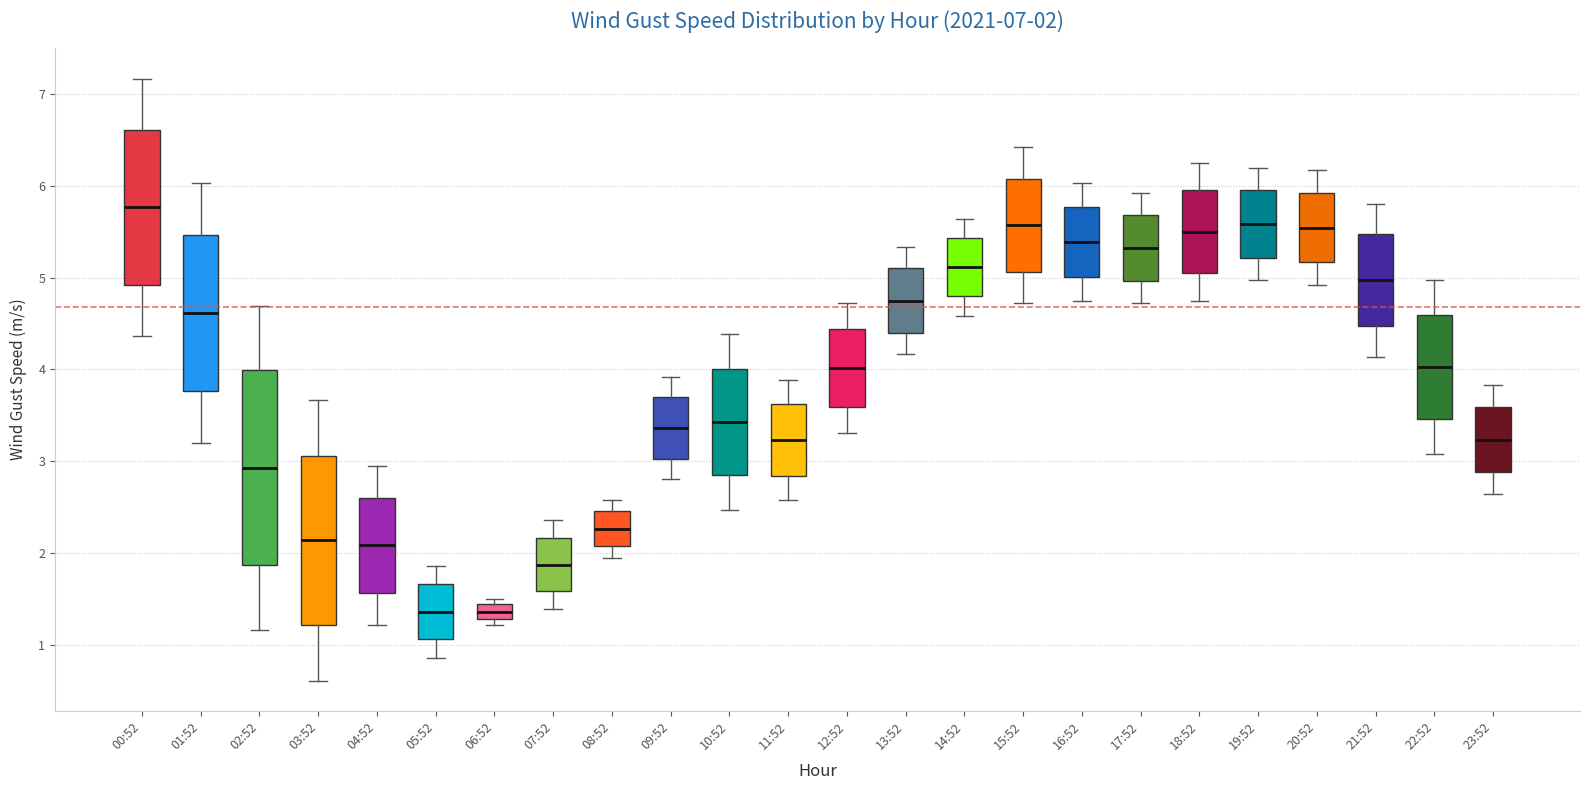

Comparing the boxes themselves (not the whiskers), which one is the tallest?

02:52